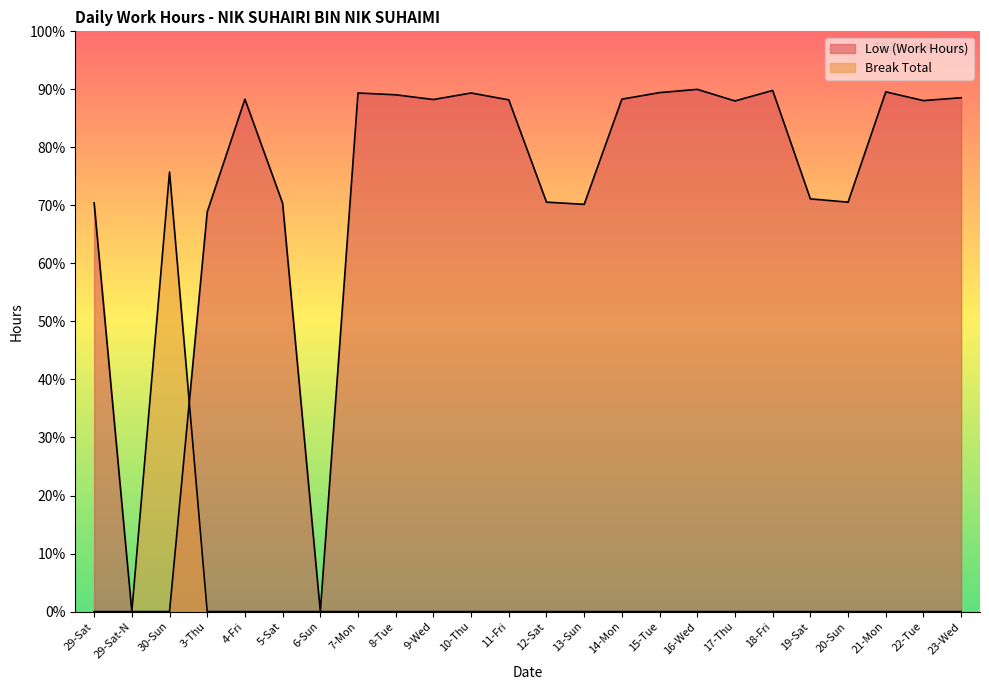

Rank the series by their average value, from lowest to highest.

Break Total, Low (Work Hours)